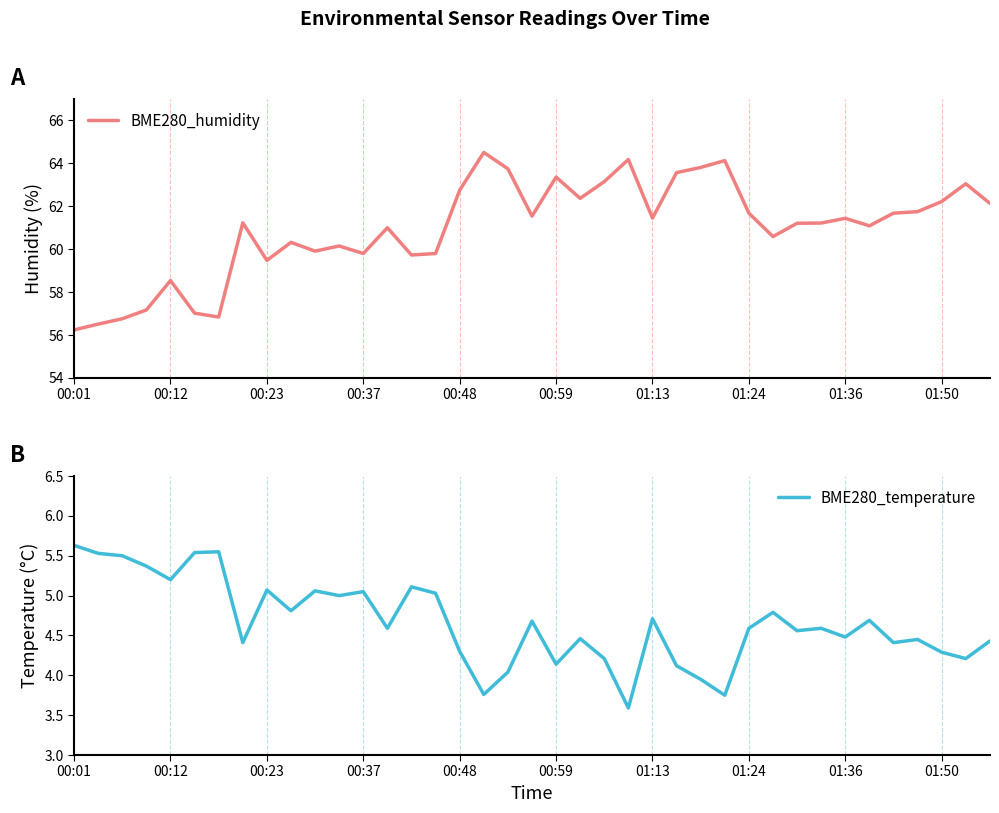

True or false: BME280_temperature and BME280_humidity intersect in this chart.

False